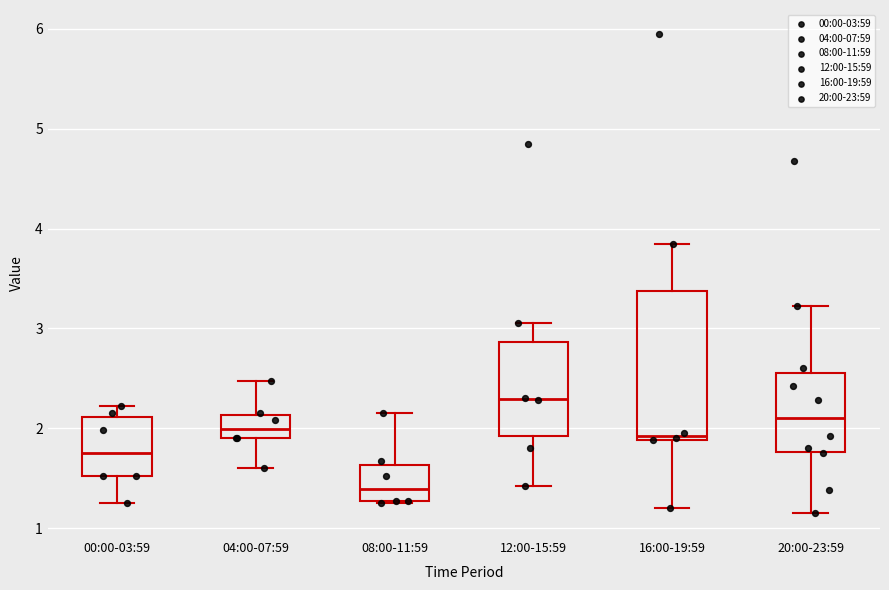

Comparing the boxes themselves (not the whiskers), which one is the tallest?

16:00-19:59